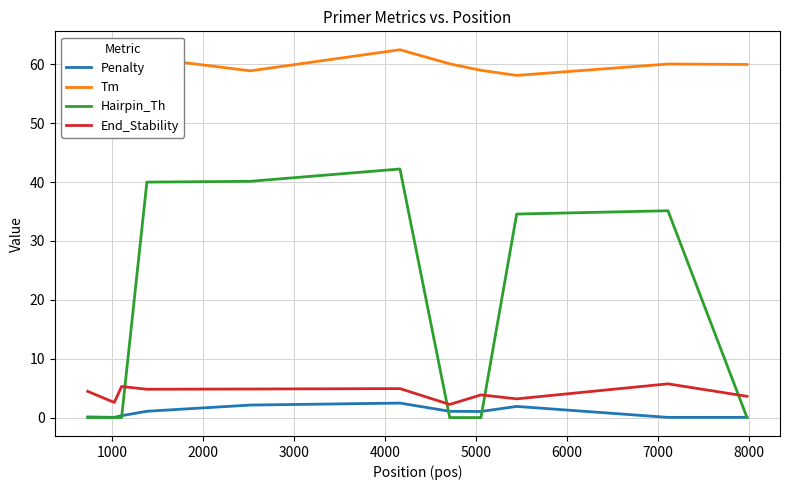

What are all the series names shown in the legend?

Penalty, Tm, Hairpin_Th, End_Stability